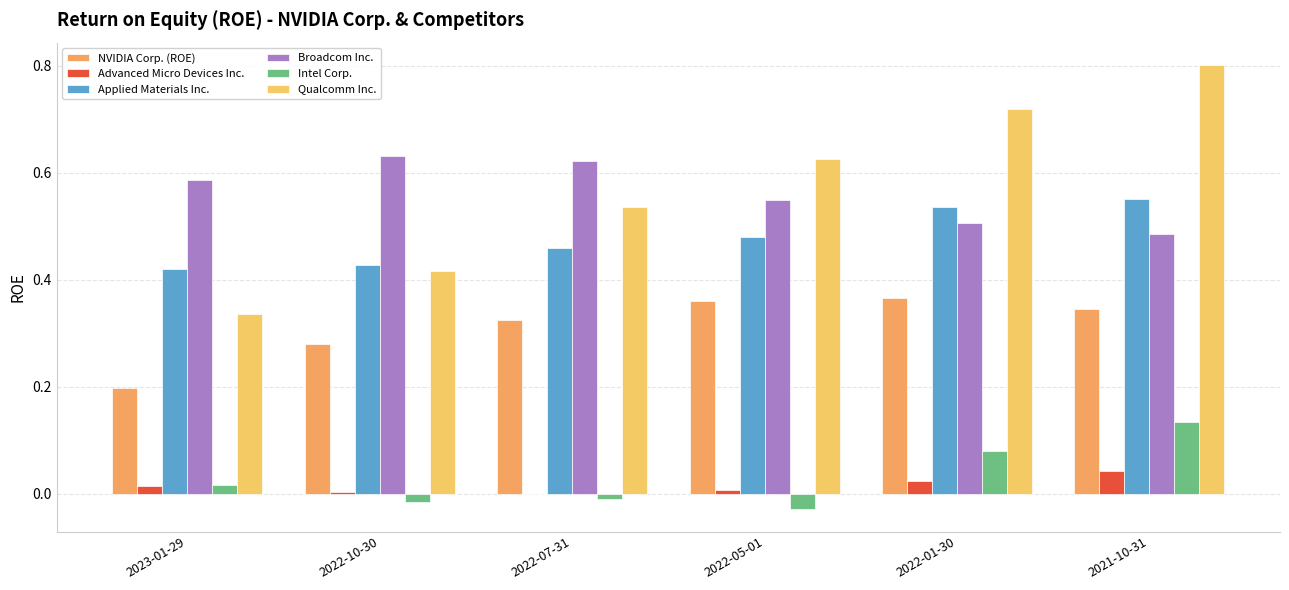

List the labels in order of Qualcomm Inc. value, smallest first.

2023-01-29, 2022-10-30, 2022-07-31, 2022-05-01, 2022-01-30, 2021-10-31